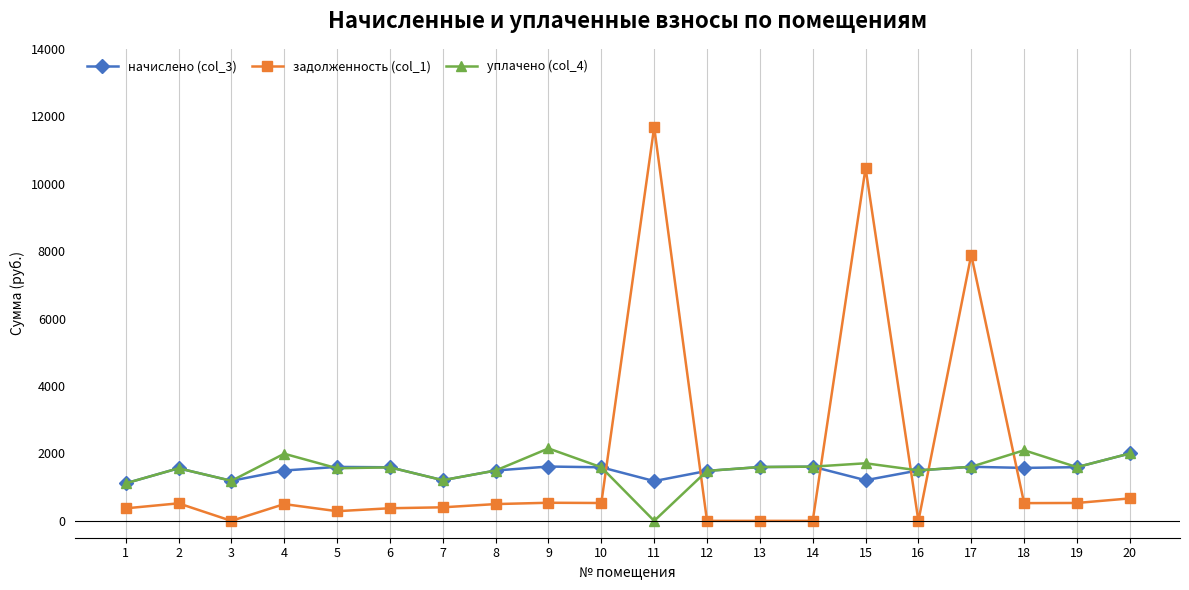

What is the value of the начислено (col_3) point at the 7th from the left?

1205.6